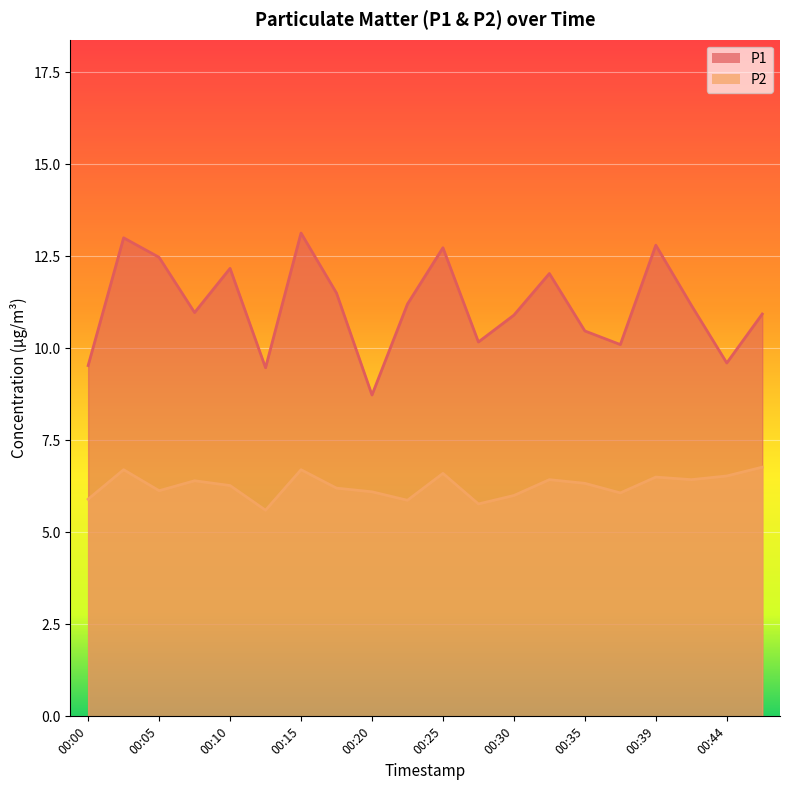

Count the number of categories in the chart.

20